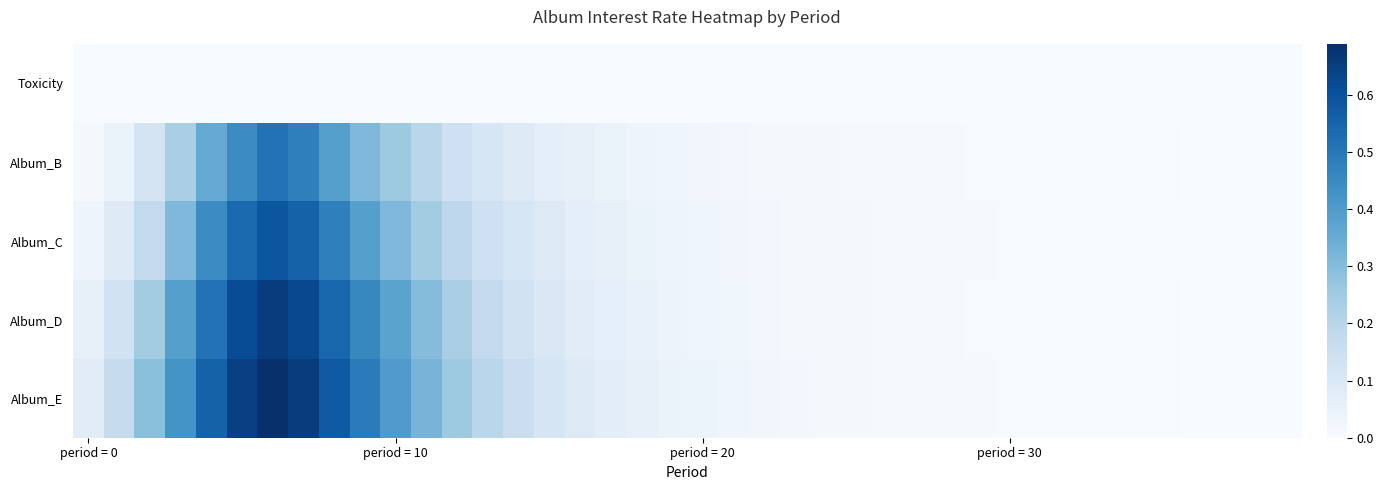

Reading left to right, extract all data points from this chart.

Toxicity: 0.0	0.0	0.0	0.0	0.0	0.0	0.0	0.0	0.0	0.0	0.0	0.0	0.0	0.0	0.0	0.0	0.0	0.0	0.0	0.0	0.0	0.0	0.0	0.0	0.0	0.0	0.0	0.0	0.0	0.0	0.0	0.0	0.0	0.0	0.0	0.0	0.0	0.0	0.0	0.0
Album_B: 0.0	0.0	0.1	0.2	0.4	0.4	0.5	0.5	0.4	0.3	0.3	0.2	0.1	0.1	0.1	0.1	0.1	0.0	0.0	0.0	0.0	0.0	0.0	0.0	0.0	0.0	0.0	0.0	0.0	0.0	0.0	0.0	0.0	0.0	0.0	0.0	0.0	0.0	0.0	0.0
Album_C: 0.0	0.1	0.2	0.3	0.4	0.5	0.6	0.6	0.5	0.4	0.3	0.2	0.2	0.1	0.1	0.1	0.1	0.1	0.0	0.0	0.0	0.0	0.0	0.0	0.0	0.0	0.0	0.0	0.0	0.0	0.0	0.0	0.0	0.0	0.0	0.0	0.0	0.0	0.0	0.0
Album_D: 0.1	0.1	0.2	0.4	0.5	0.6	0.7	0.6	0.5	0.5	0.4	0.3	0.2	0.2	0.1	0.1	0.1	0.1	0.0	0.0	0.0	0.0	0.0	0.0	0.0	0.0	0.0	0.0	0.0	0.0	0.0	0.0	0.0	0.0	0.0	0.0	0.0	0.0	0.0	0.0
Album_E: 0.1	0.2	0.3	0.4	0.6	0.6	0.7	0.7	0.6	0.5	0.4	0.3	0.3	0.2	0.2	0.1	0.1	0.1	0.1	0.0	0.0	0.0	0.0	0.0	0.0	0.0	0.0	0.0	0.0	0.0	0.0	0.0	0.0	0.0	0.0	0.0	0.0	0.0	0.0	0.0